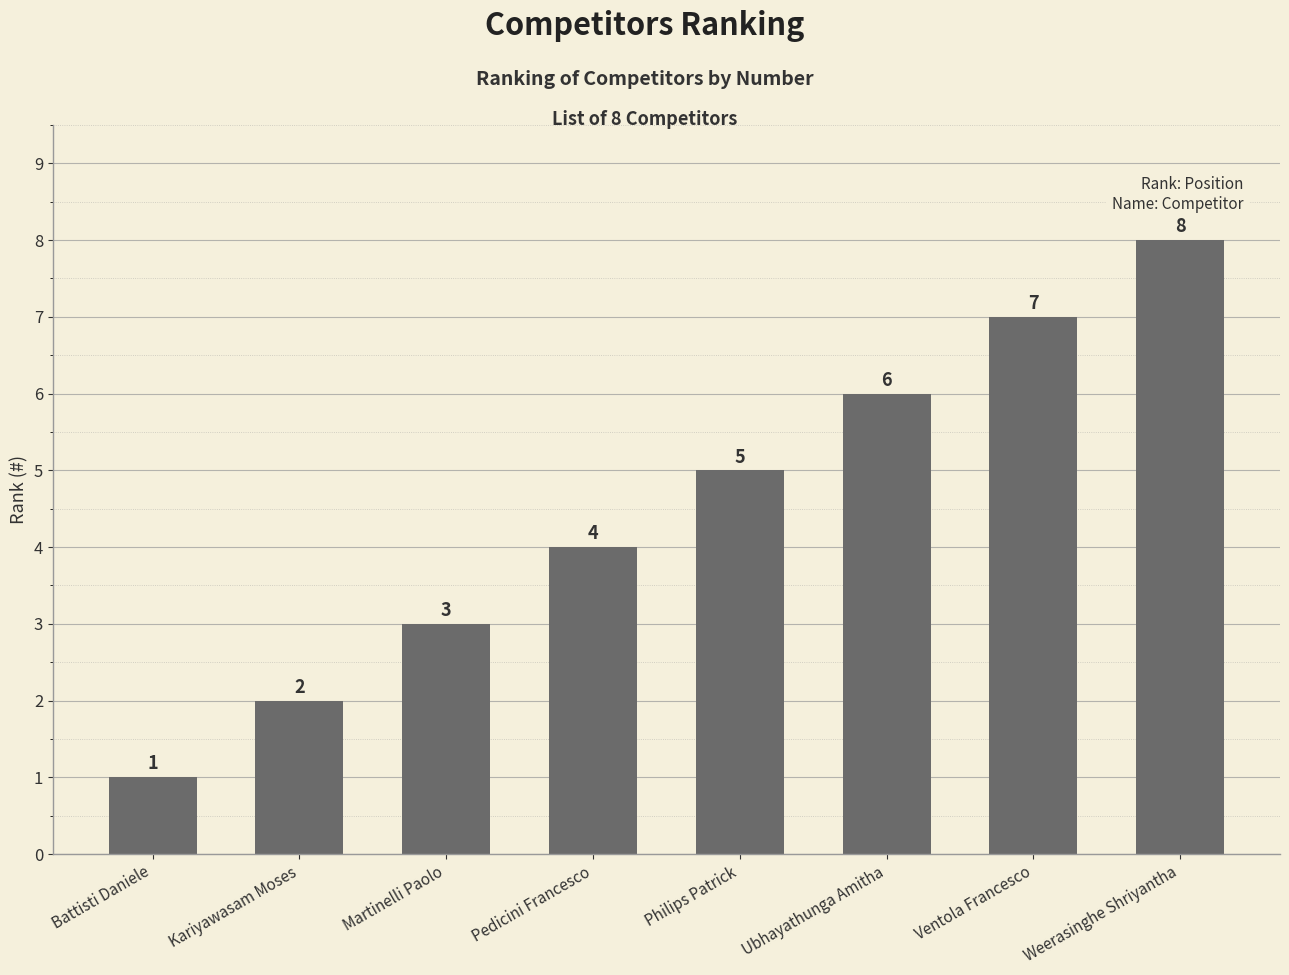

Between Pedicini Francesco and Battisti Daniele, which is larger?

Pedicini Francesco